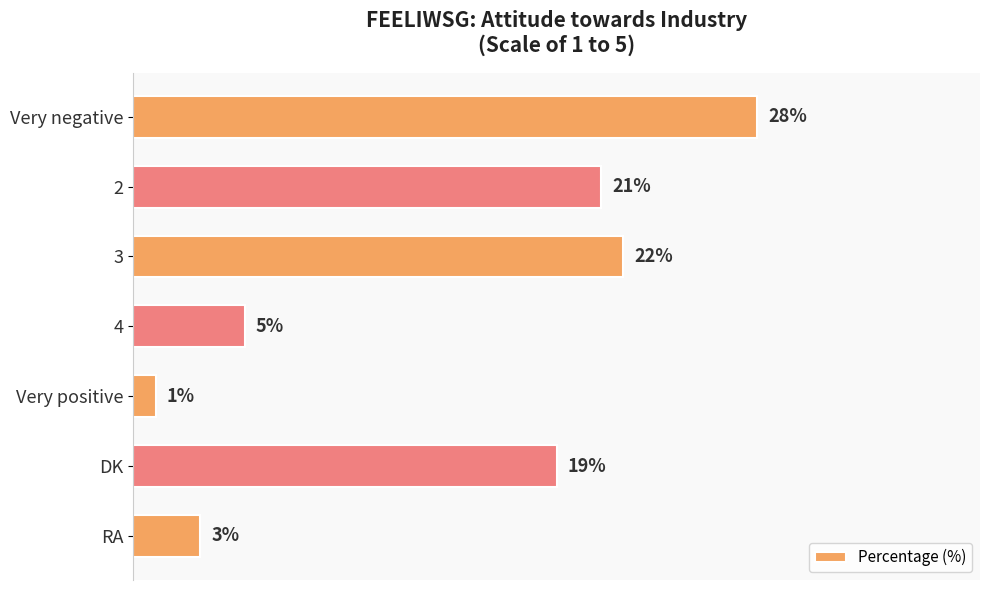

Which category has the lowest value across all series?

Very positive